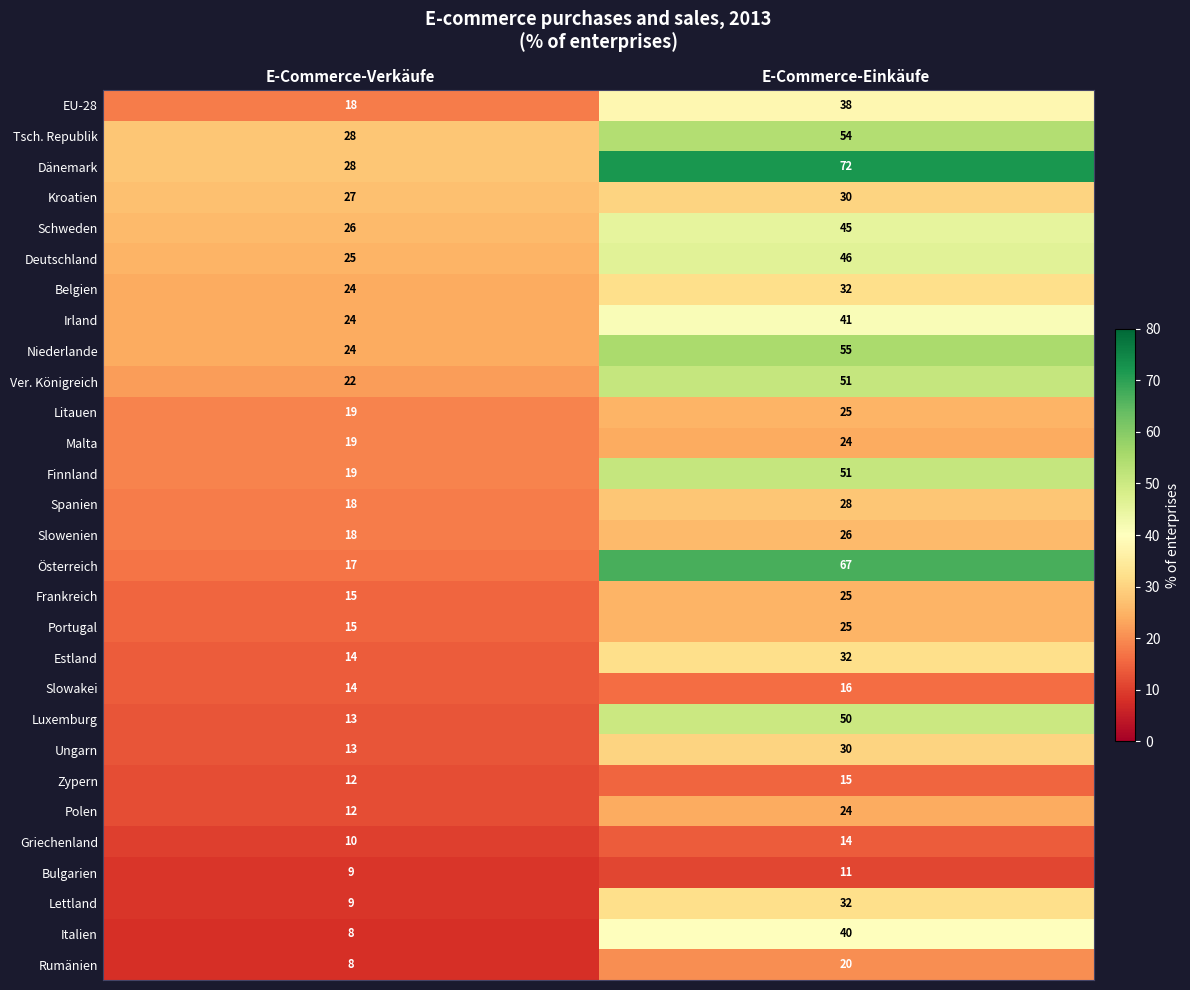

List the labels in order of Litauen value, largest first.

E-Commerce-Einkäufe, E-Commerce-Verkäufe